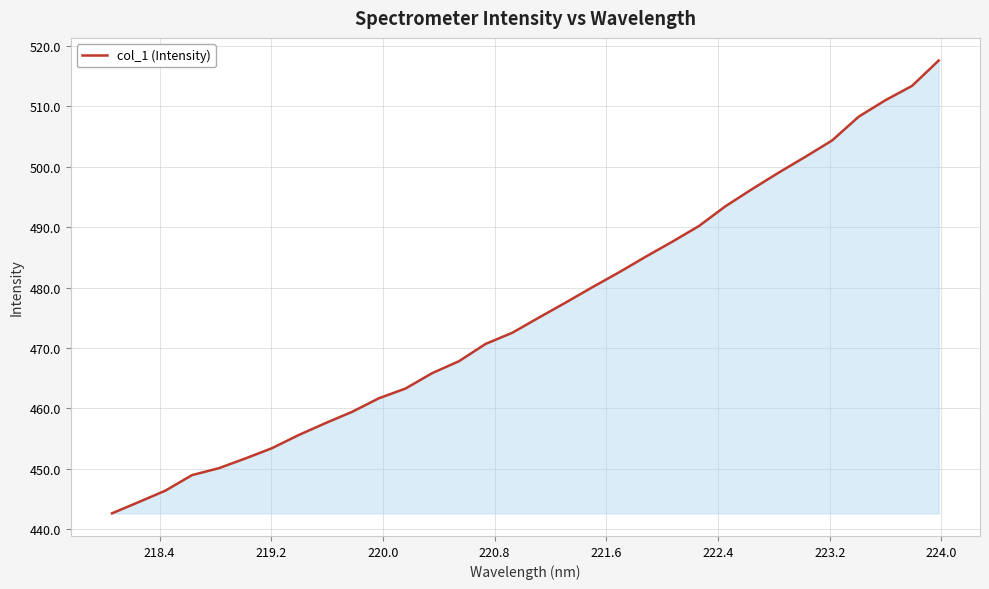

Count the number of values greater than 475.

16